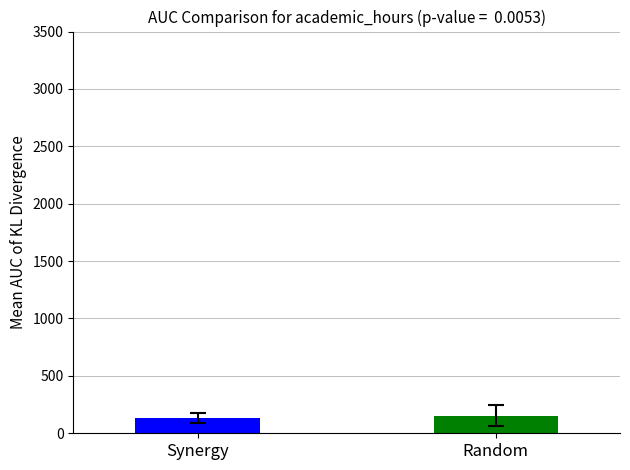

What is the maximum value shown in the chart?

152.3